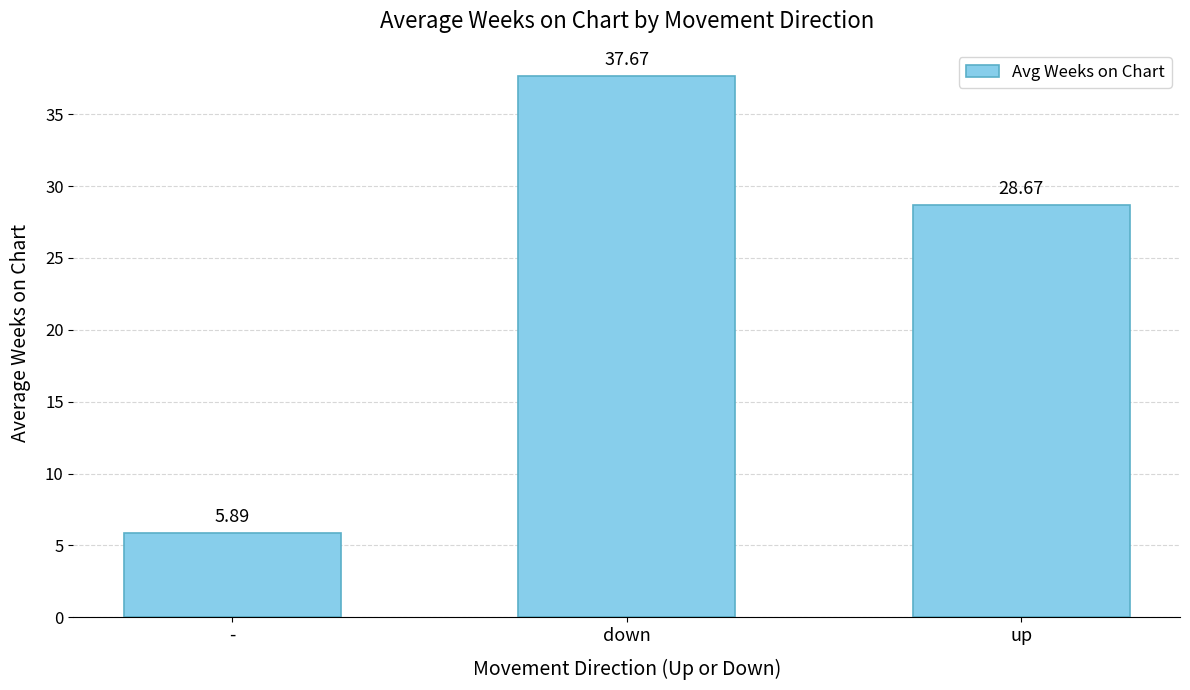

What is the label of the 2nd bar from the right?

down